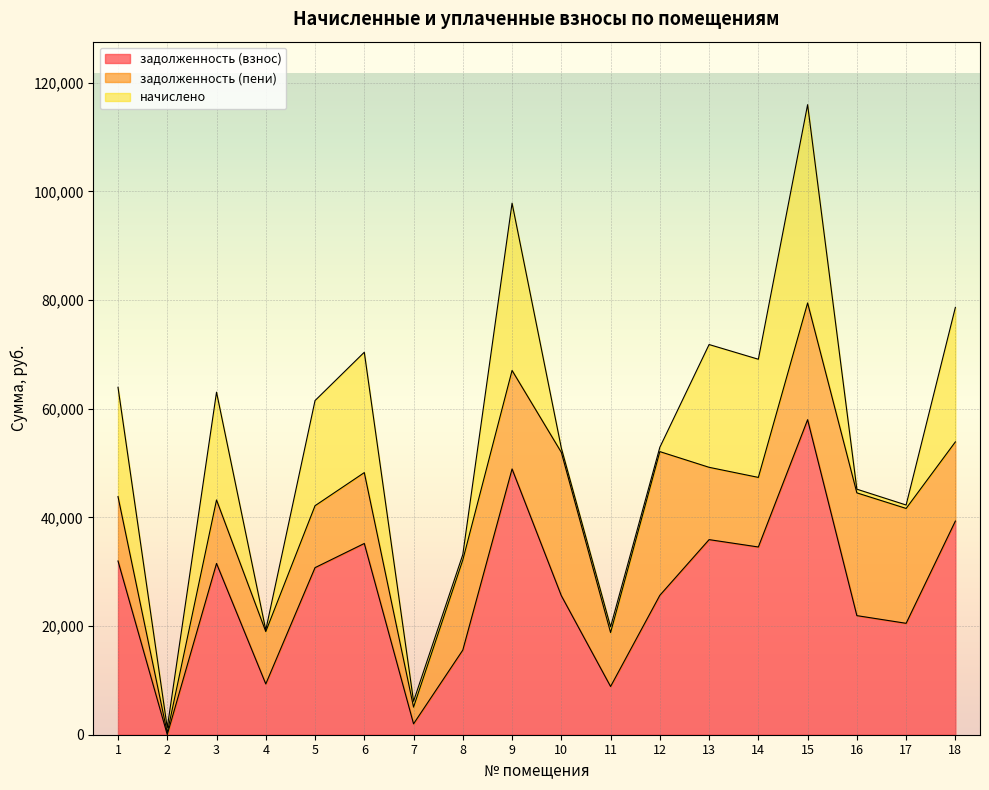

Where is the first local minimum for задолженность (пени)?

2